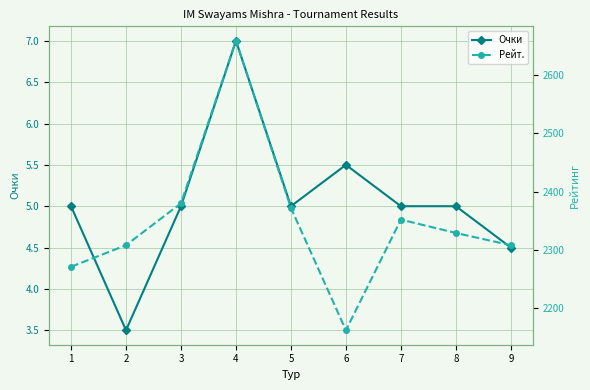

Between 1 and 7, which series saw the biggest shift?

Рейт.